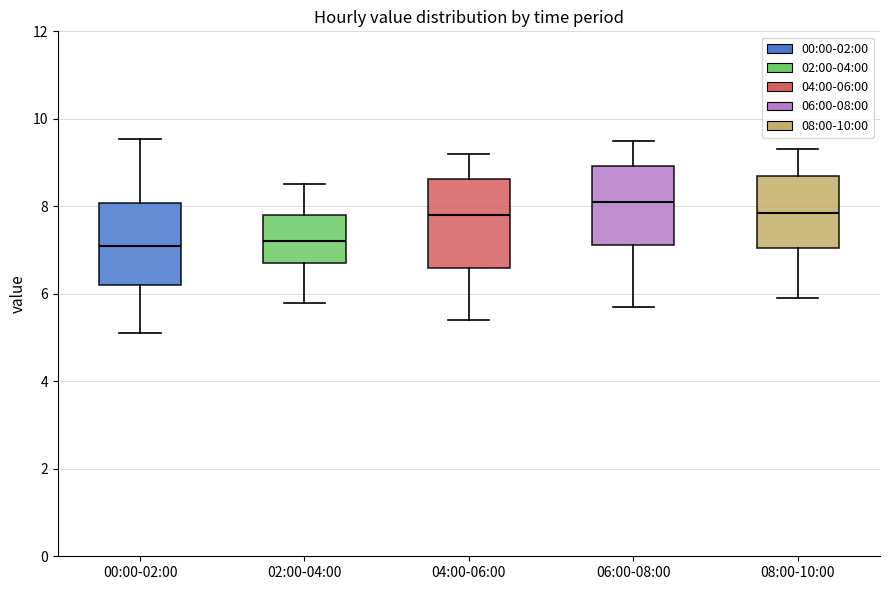

Reading left to right, transcribe this box plot: for each box, give where its median line is, the range the box spans, and where its two whiskers end, as read against the y-axis. The values are not printed on the chart, so give them approximately, as read against the axis.

00:00-02:00: median 7.2, box 6.2 to 8.0, whiskers 5.2 to 9.6
02:00-04:00: median 7.2, box 6.8 to 7.8, whiskers 5.8 to 8.6
04:00-06:00: median 7.8, box 6.6 to 8.6, whiskers 5.4 to 9.2
06:00-08:00: median 8.2, box 7.2 to 9.0, whiskers 5.8 to 9.6
08:00-10:00: median 7.8, box 7.0 to 8.8, whiskers 6.0 to 9.4